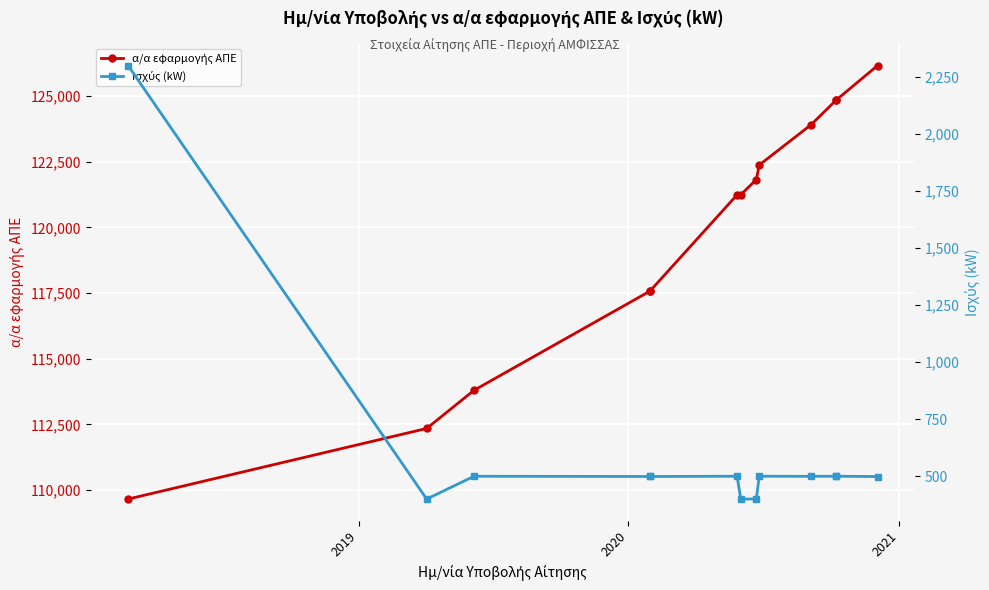

Which series has the largest total across all categories?

α/α εφαρμογής ΑΠΕ